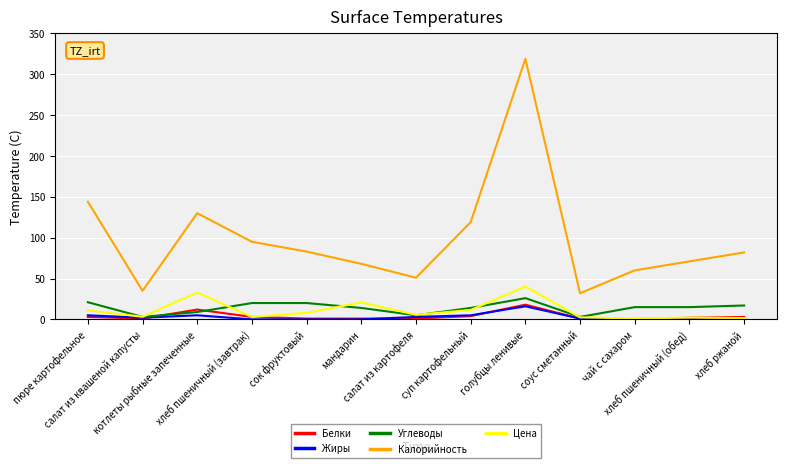

In Цена, how many points are lower than both neighbors (excluding endpoints)?

4